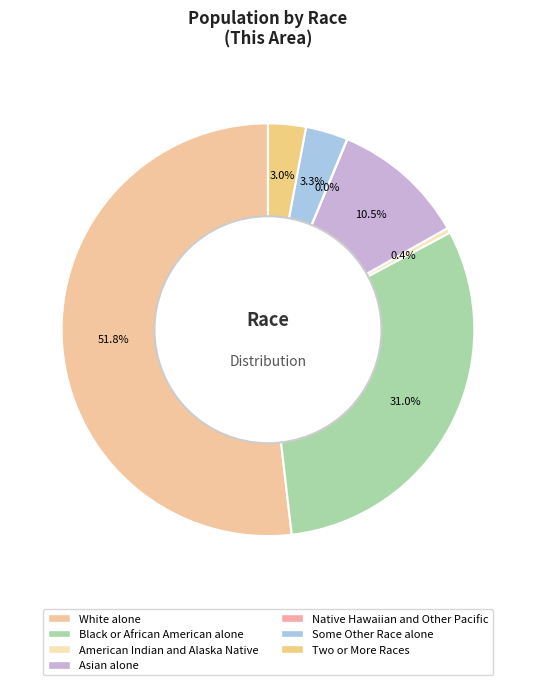

True or false: Two or More Races accounts for 3% of the total.

True